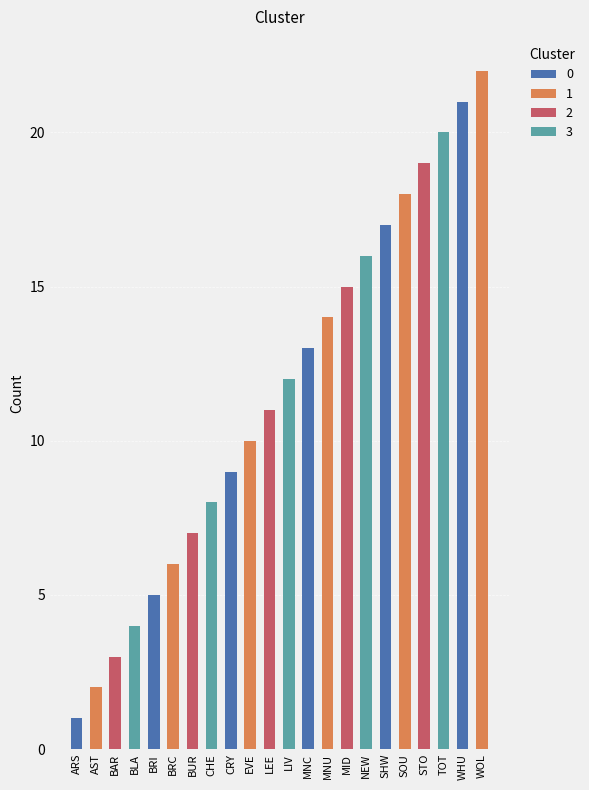

At which category does the chart reach its minimum across all series?

ARS